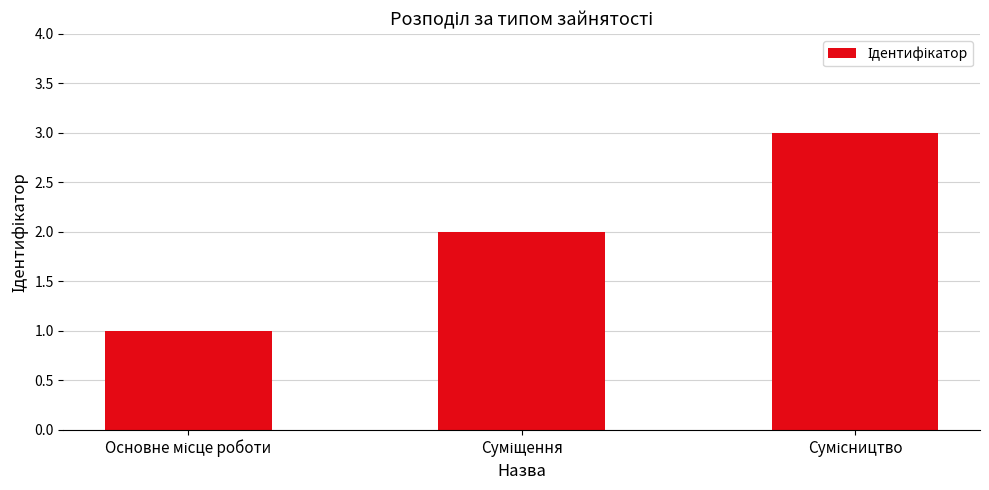

What is the greatest value displayed?

3